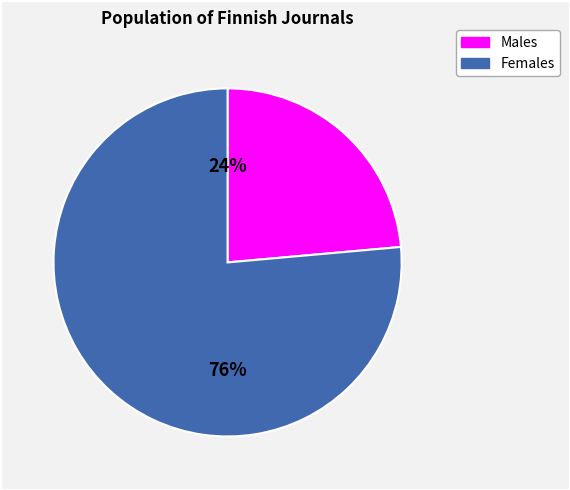

Does any single category account for the majority?

Yes